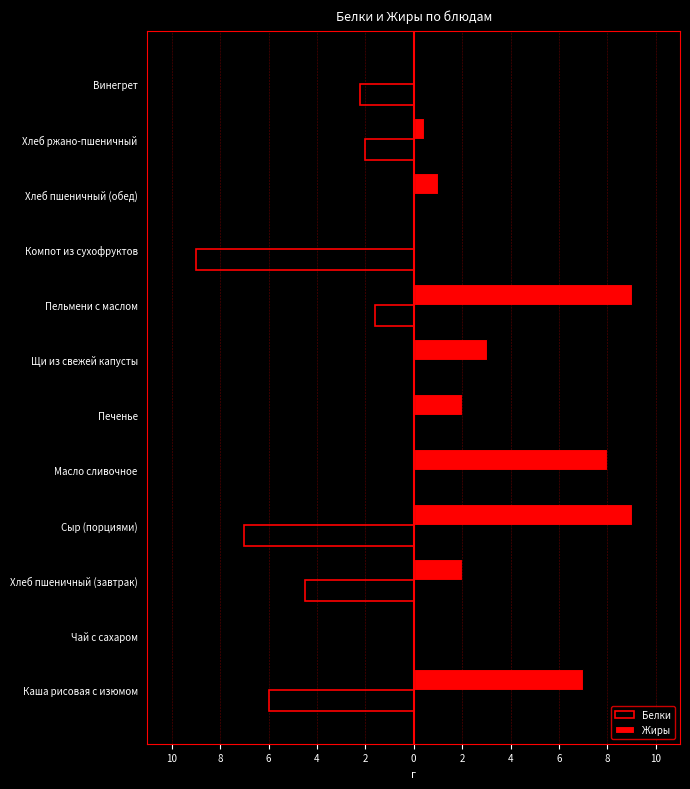

Which series has the largest total across all categories?

Жиры